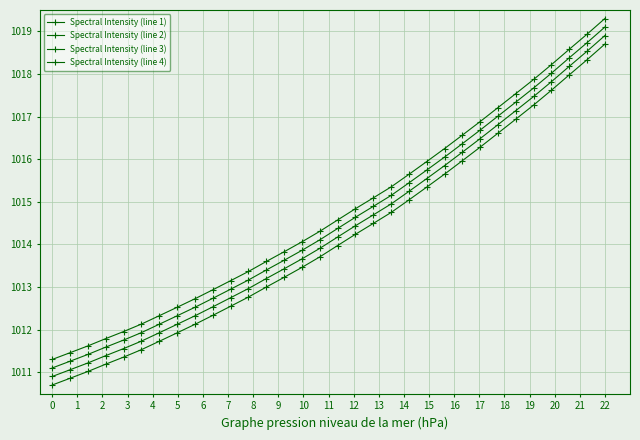

True or false: Spectral Intensity (line 3) has more than 1 interior local peaks.

False